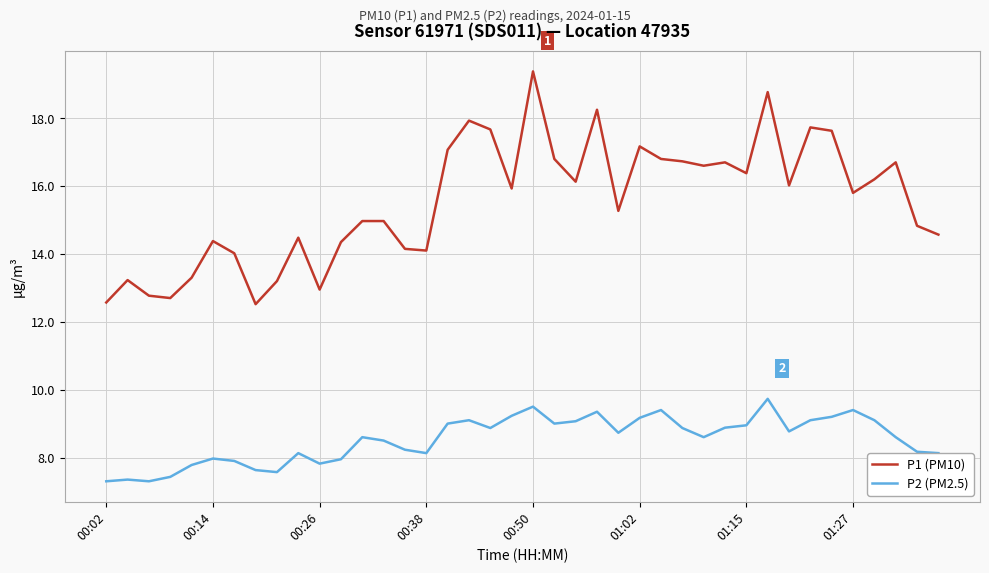

Rank the series by their average value, from highest to lowest.

P1 (PM10), P2 (PM2.5)